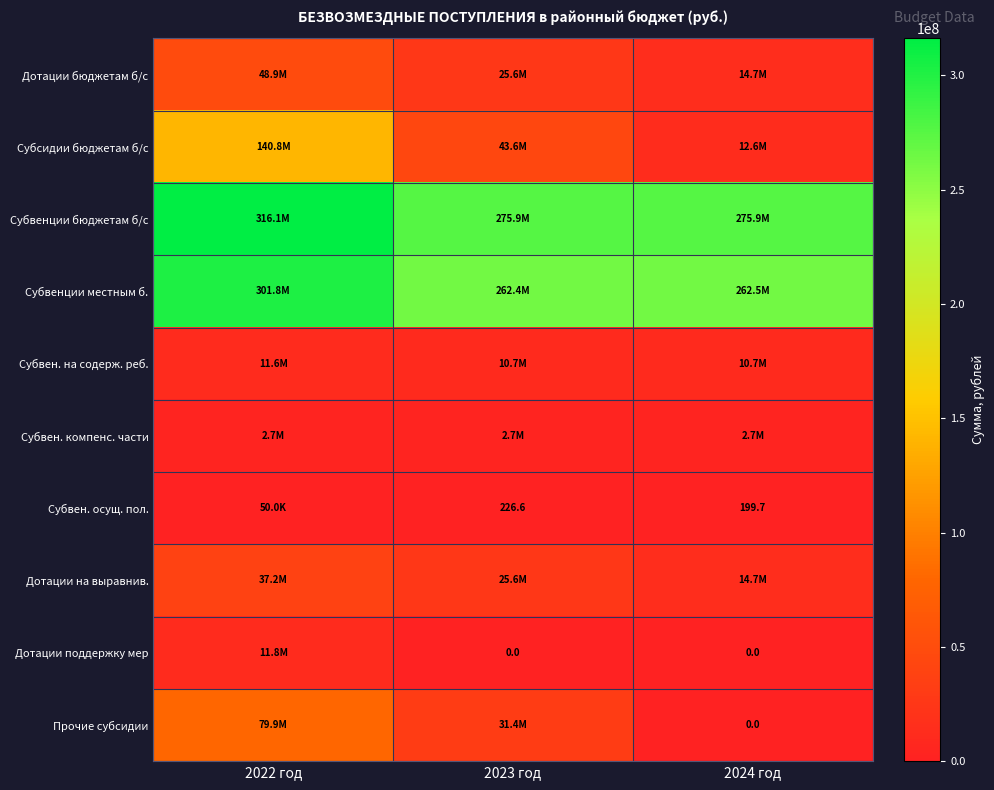

What is the total value across all series at 2024 год?

593816904.3